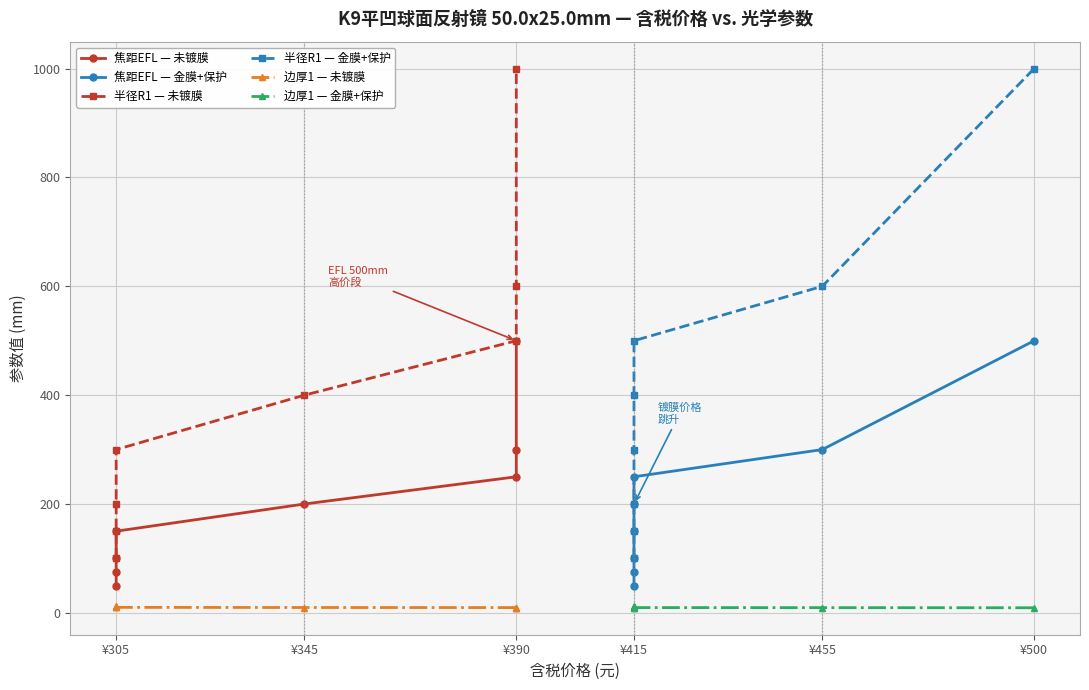

What are all the series names shown in the legend?

焦距EFL — 未镀膜, 焦距EFL — 金膜+保护, 半径R1 — 未镀膜, 半径R1 — 金膜+保护, 边厚1 — 未镀膜, 边厚1 — 金膜+保护